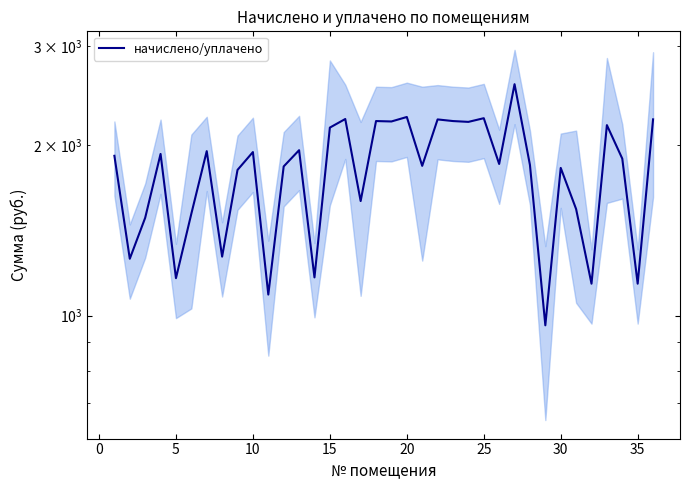

True or false: the data shows 426.8 at 35.

False